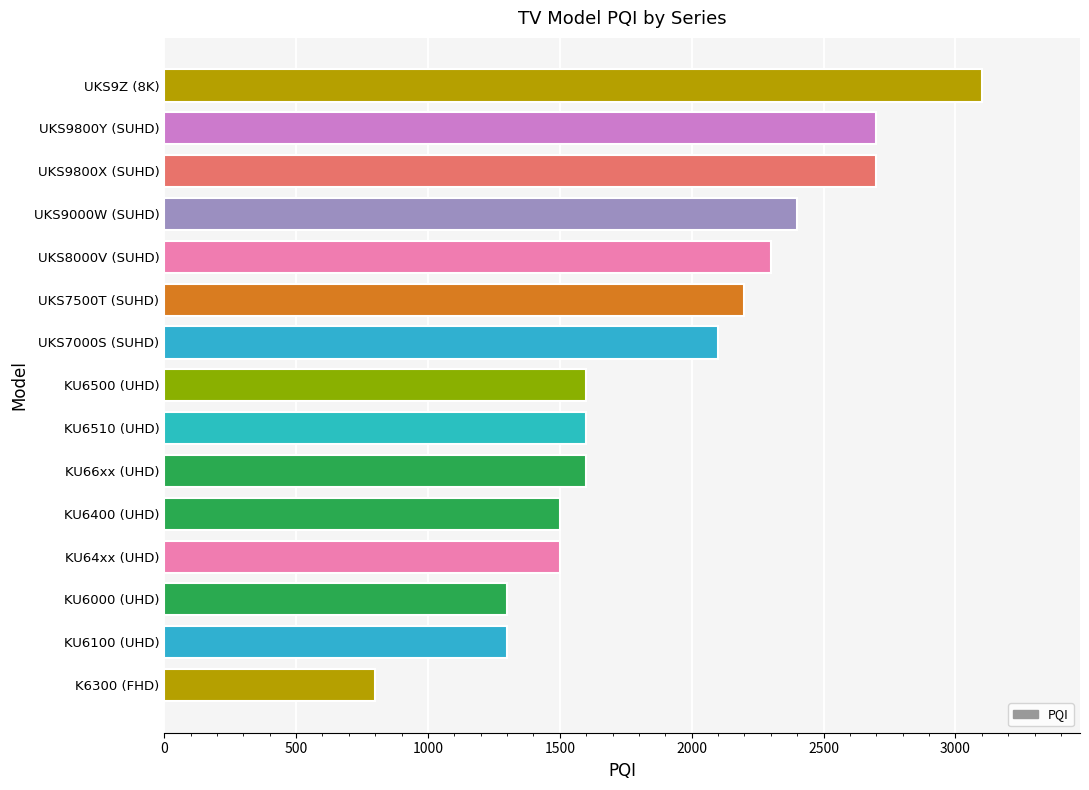

How many categories are shown in the chart?

15